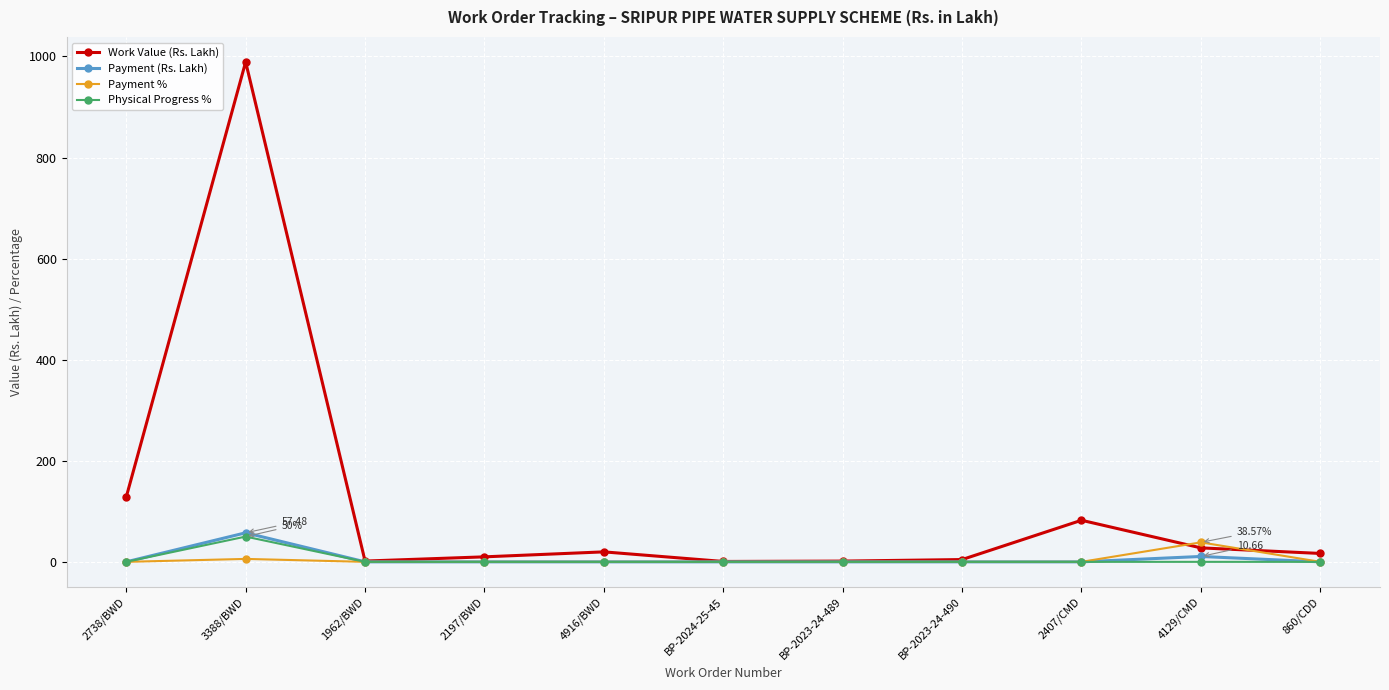

The Work Value (Rs. Lakh) series shows 19.8 at 4916/BWD. True or false?

True